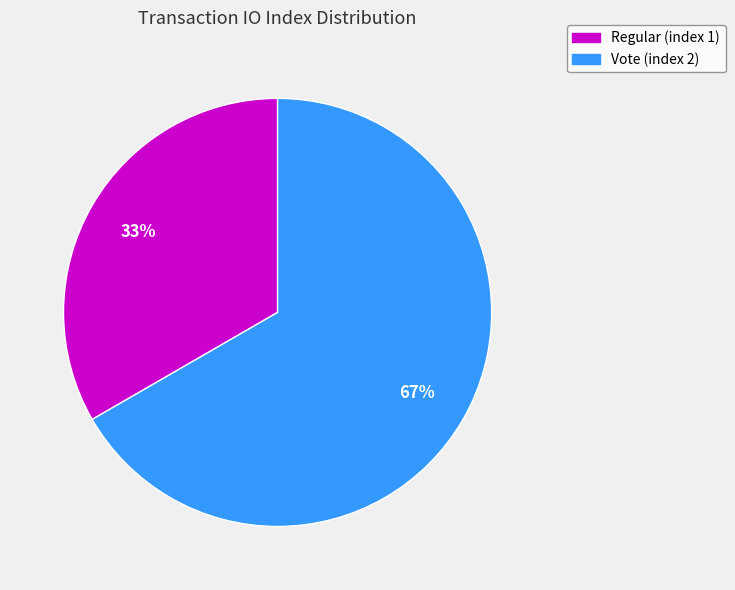

What is the ratio of the value at Regular (index 1) to the value at Vote (index 2)?

0.5